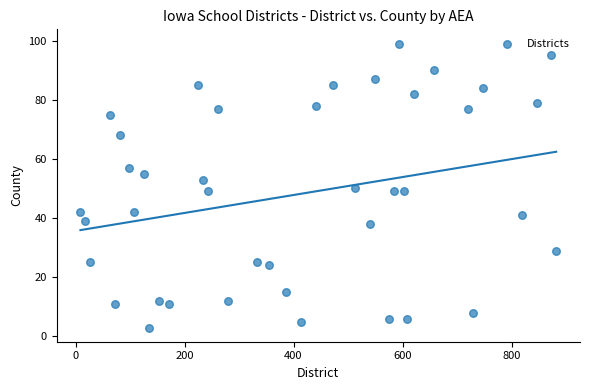

What is the range of X values (max minus min)?

873